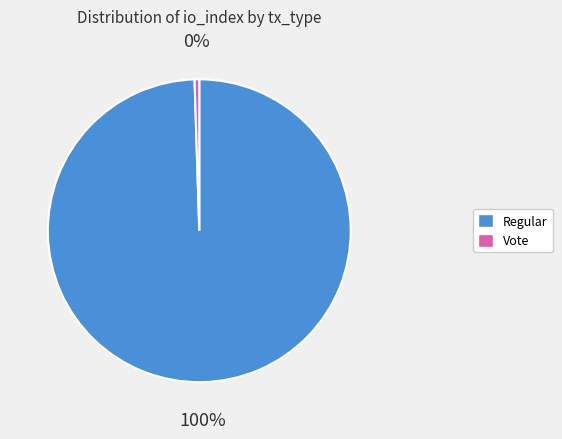

Which category accounts for the majority?

Regular